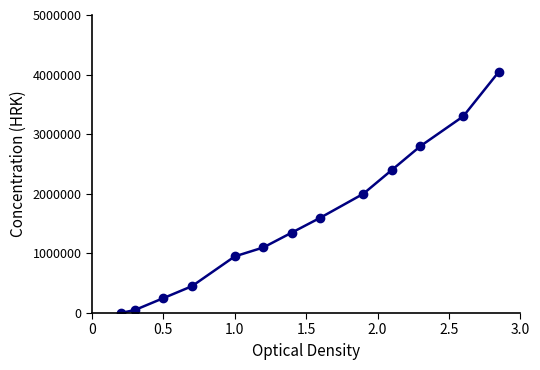

Is this an area chart (filled region under the line)?

No